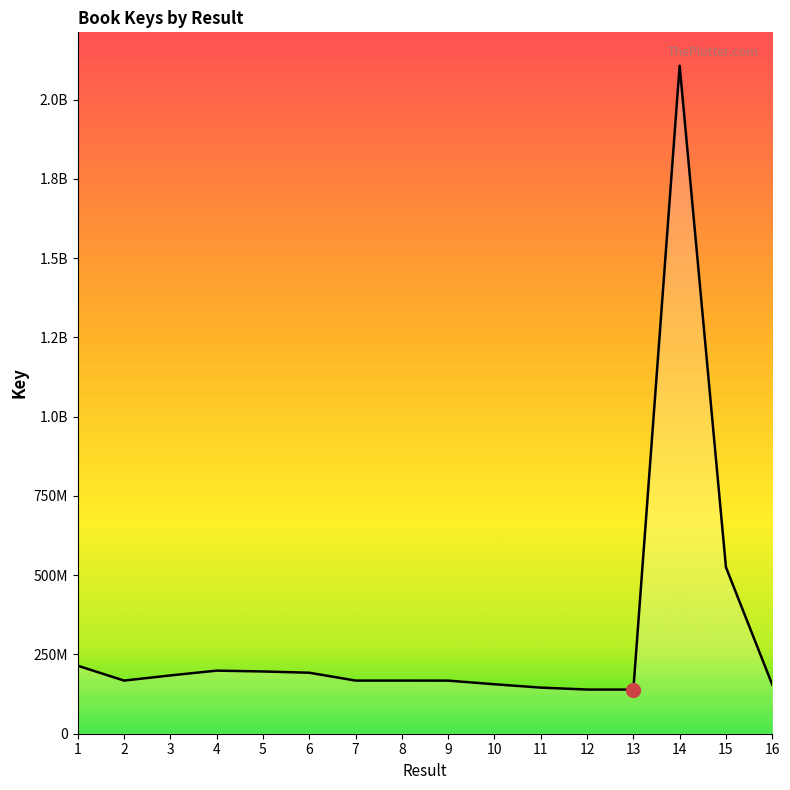

Where is the first local maximum?

4